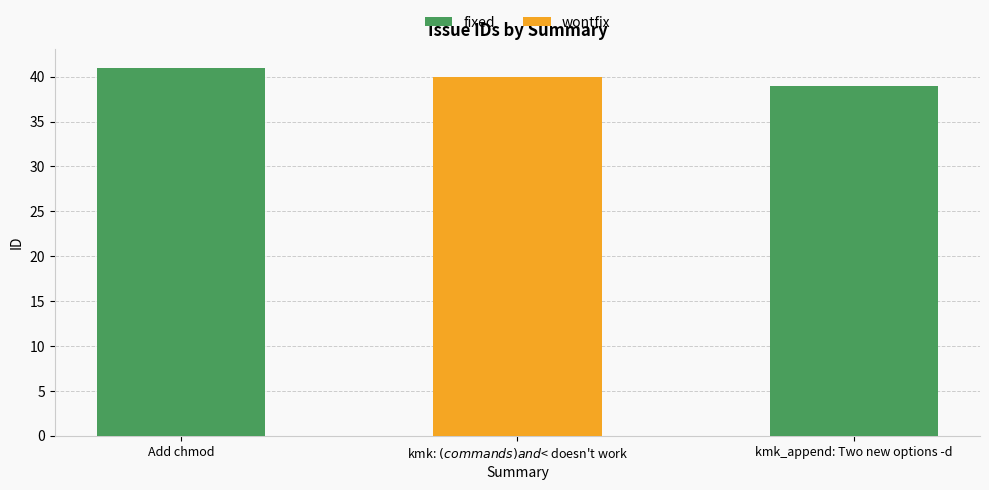

What is the value of the 1st bar from the left?

41